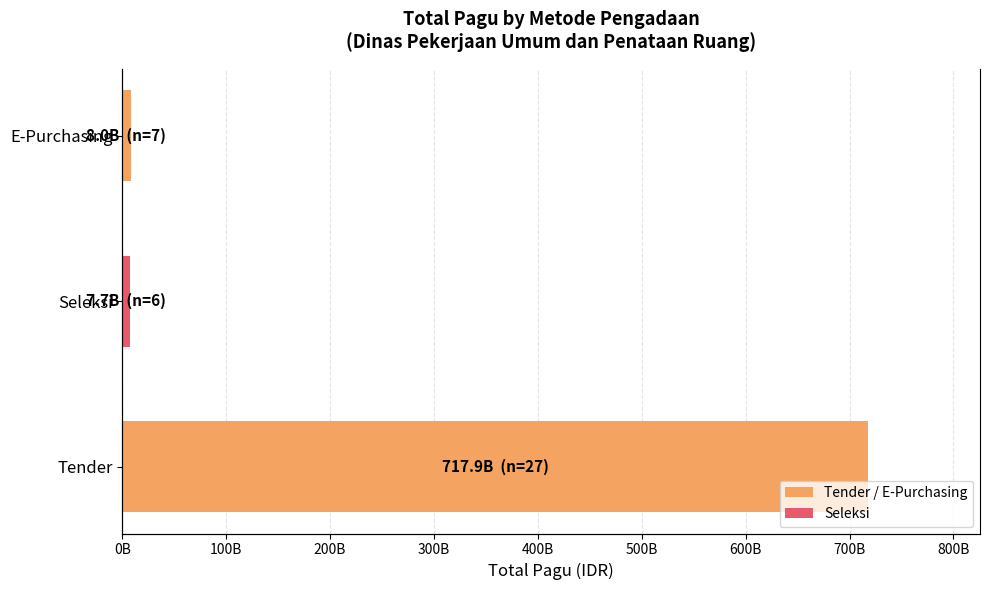

The chart shows a value of 1904982475 at Seleksi. True or false?

False